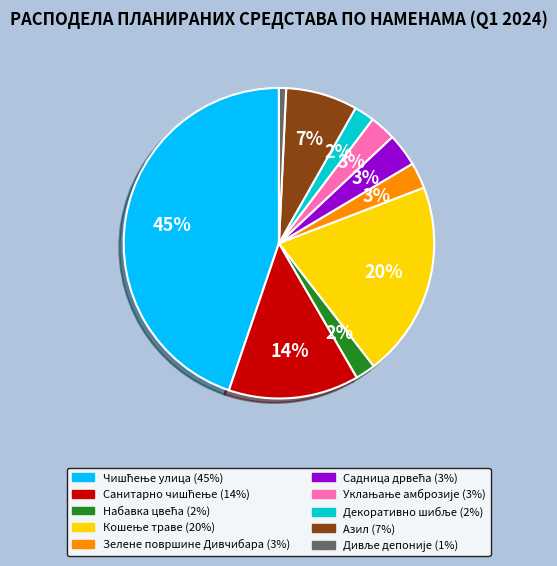

Is there any slice that represents more than half of the pie?

No